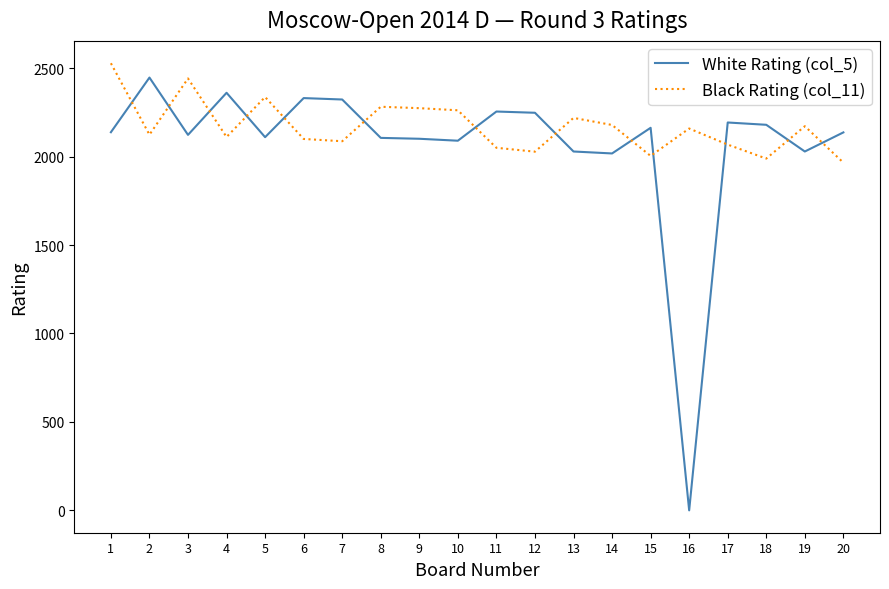

What is the greatest value displayed?

2528